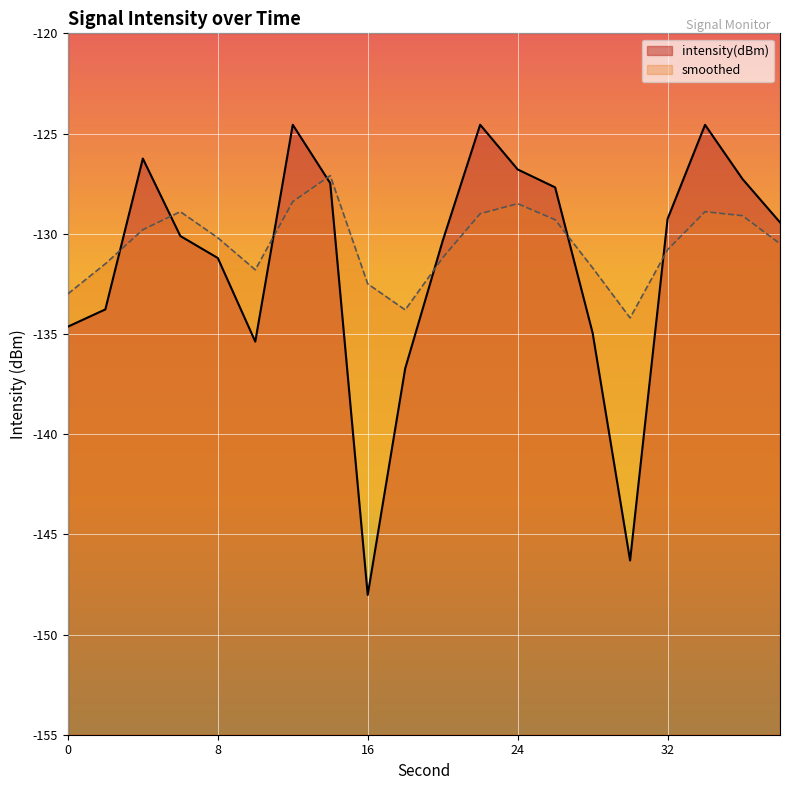

Which series ends up on top after the final intersection of intensity(dBm) and smoothed?

intensity(dBm)